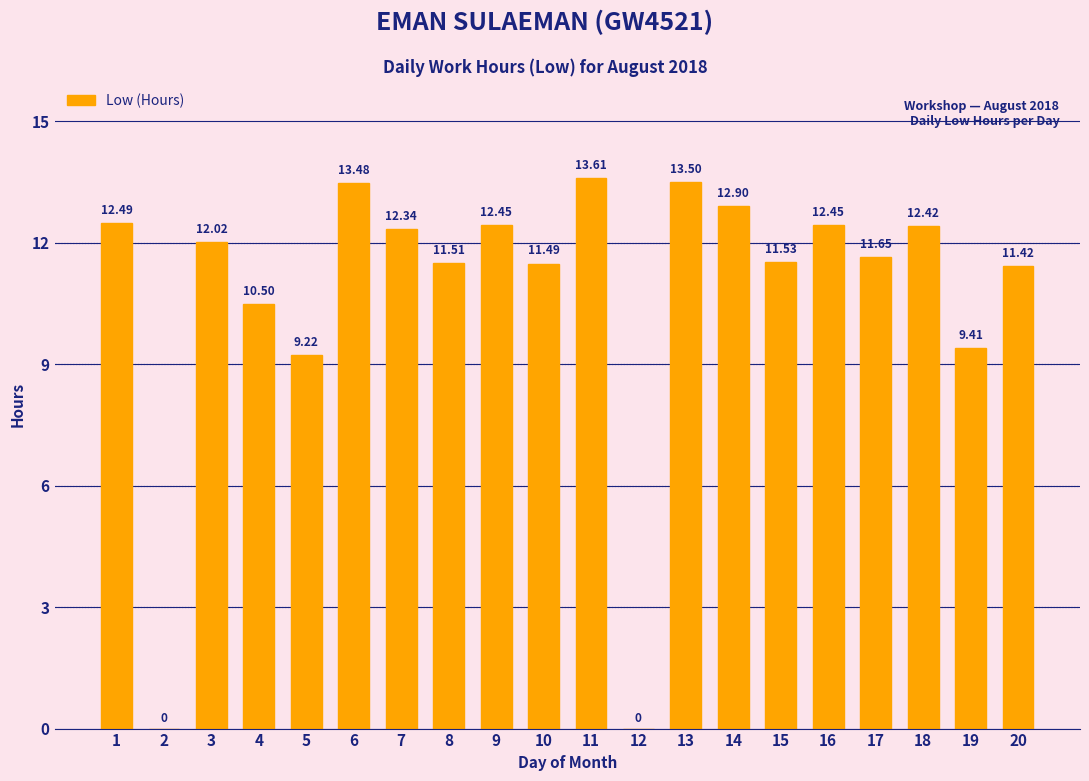

Which category has the highest value across all series?

11